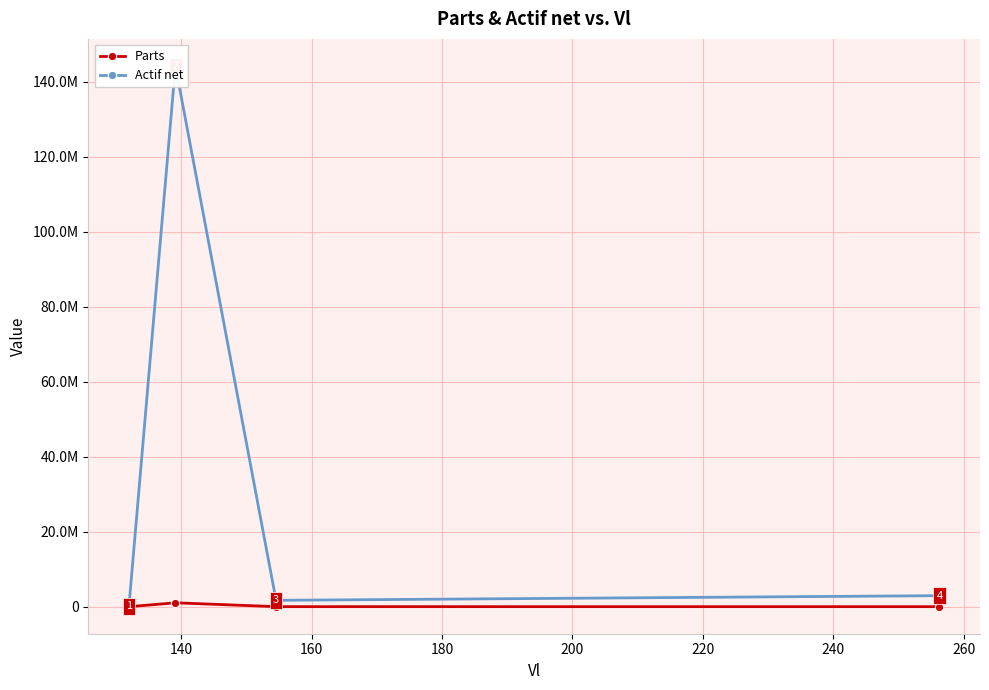

Rank the series by their average value, from lowest to highest.

Parts, Actif net